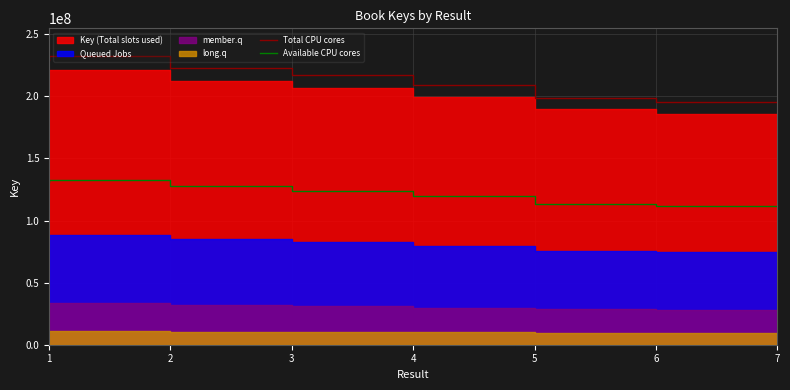

At which label does Available CPU cores reach its minimum?

7